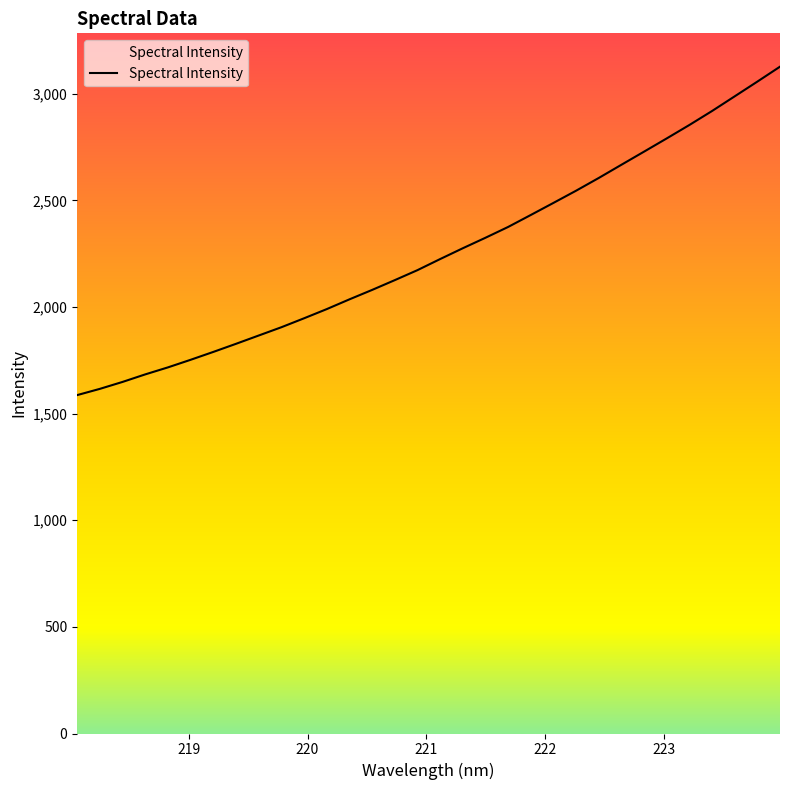

What is the difference between the second highest and second lowest values?

1440.7